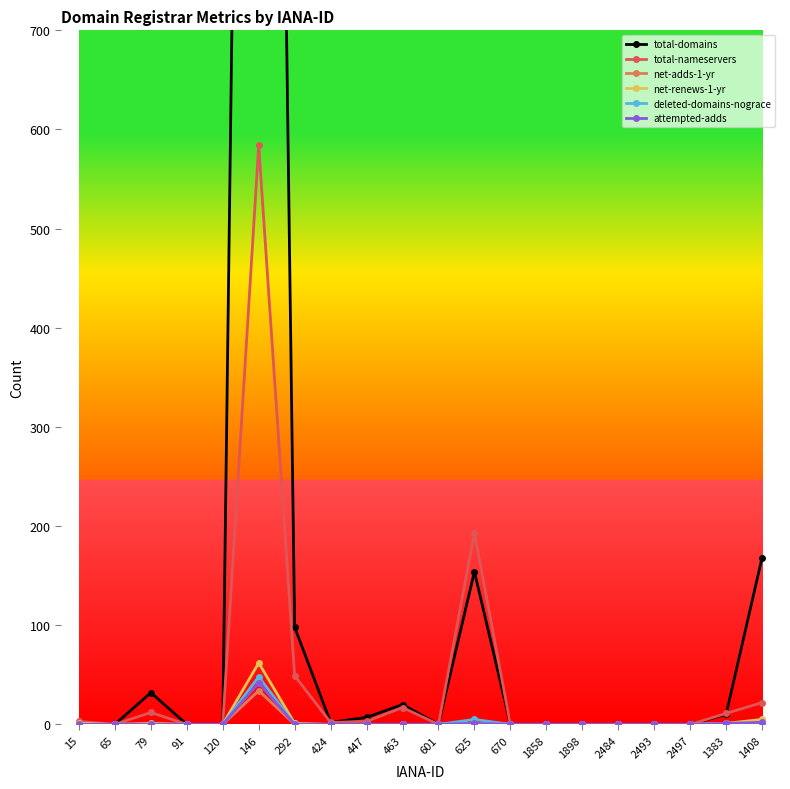

How many positive values does the attempted-adds series have?

4